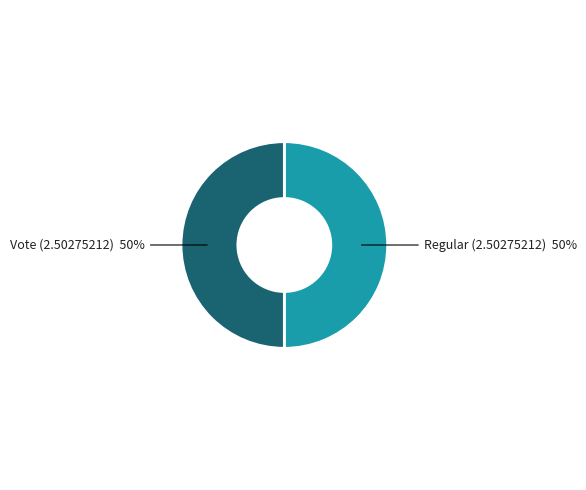

To the nearest percent, what is the combined percentage of Vote (2.50275212) and Regular (2.50275212)?

100%